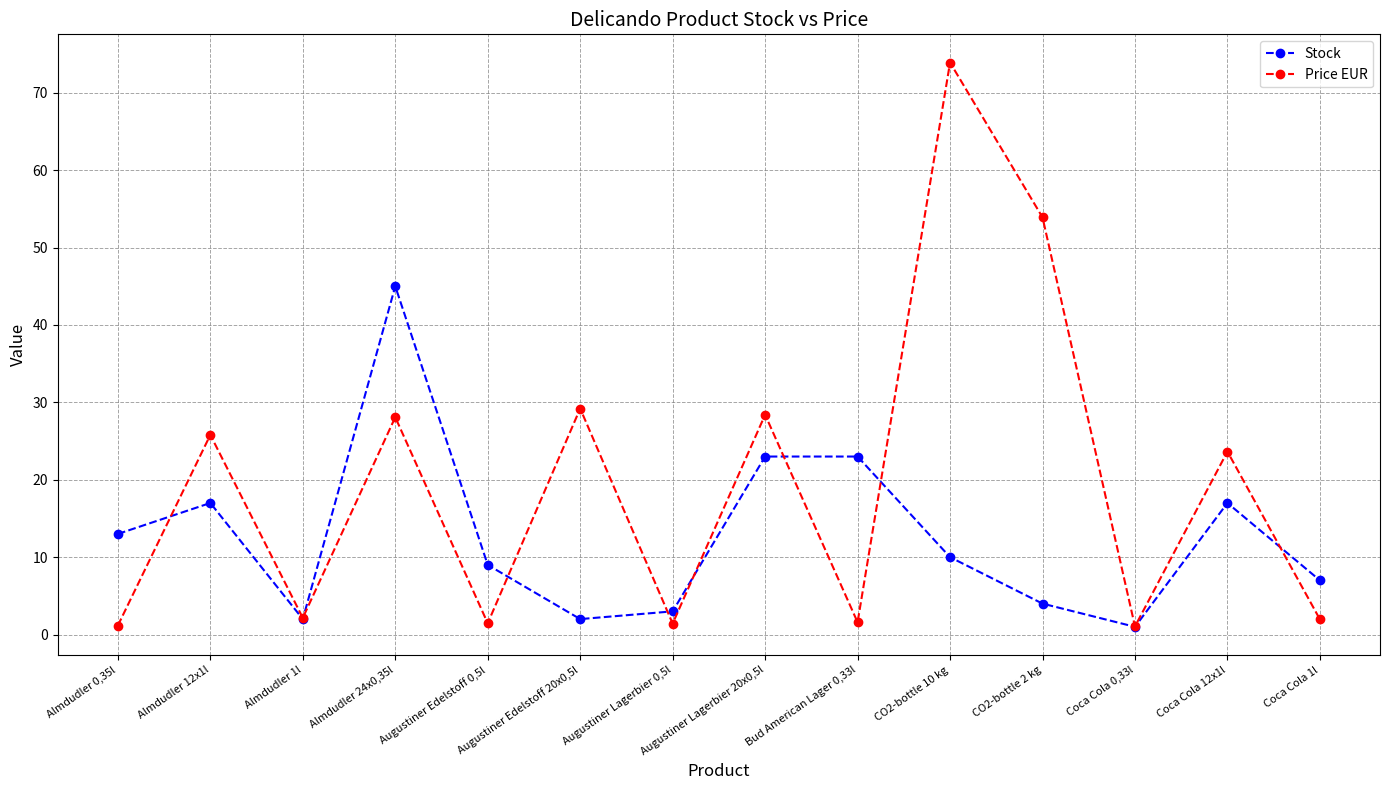

Rank the series at Almdudler 24x0,35l from highest to lowest value.

Stock, Price EUR